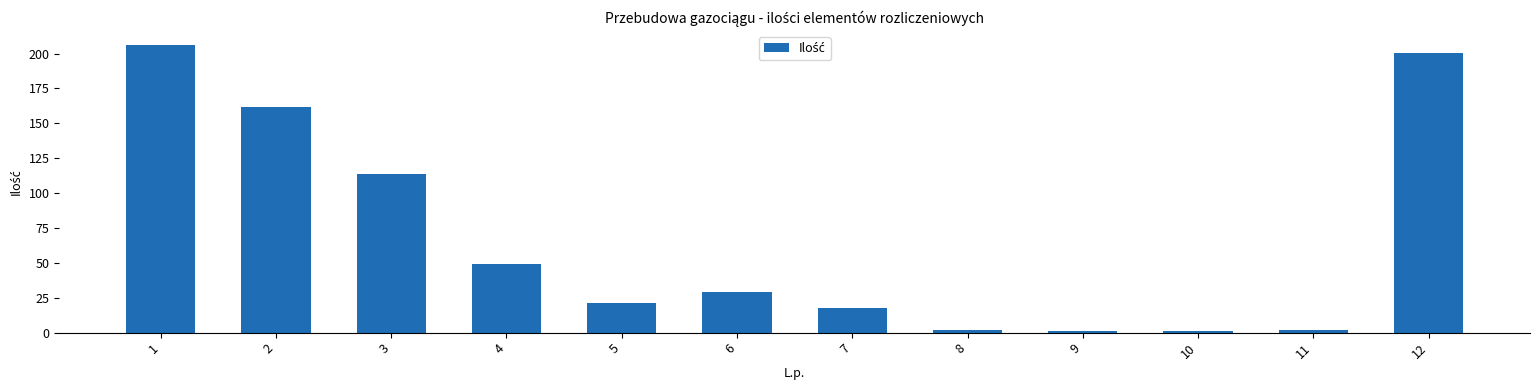

Between 5 and 11, which is larger?

5